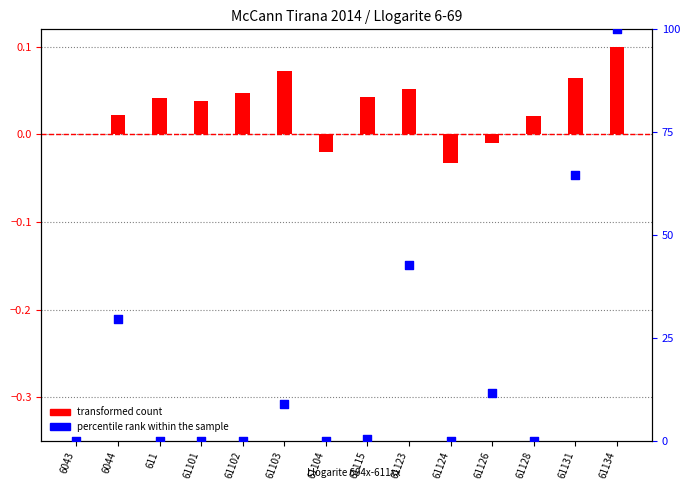

Which series has the largest total across all categories?

percentile rank within the sample